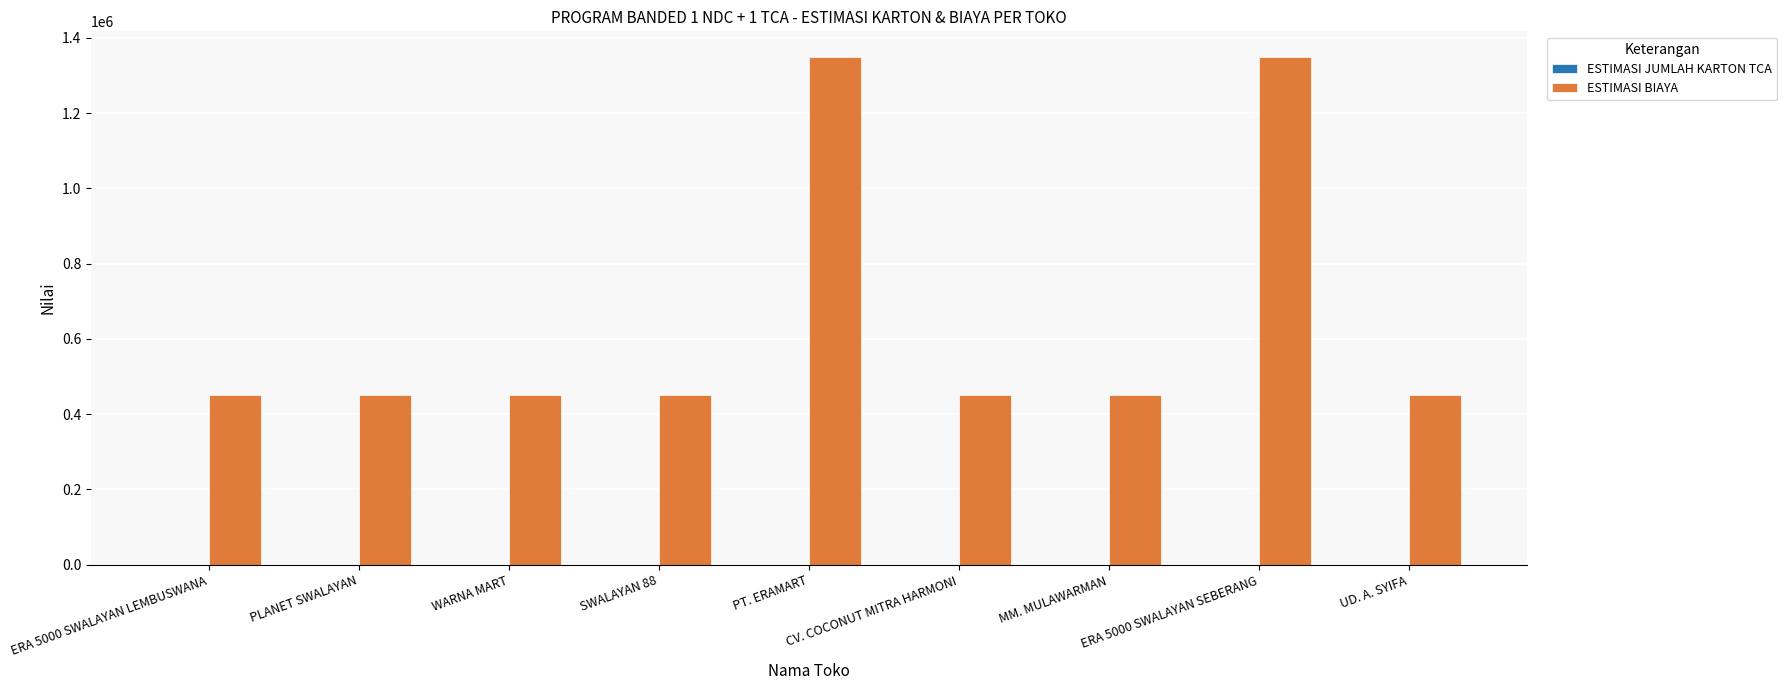

How many data points does each series have?

9